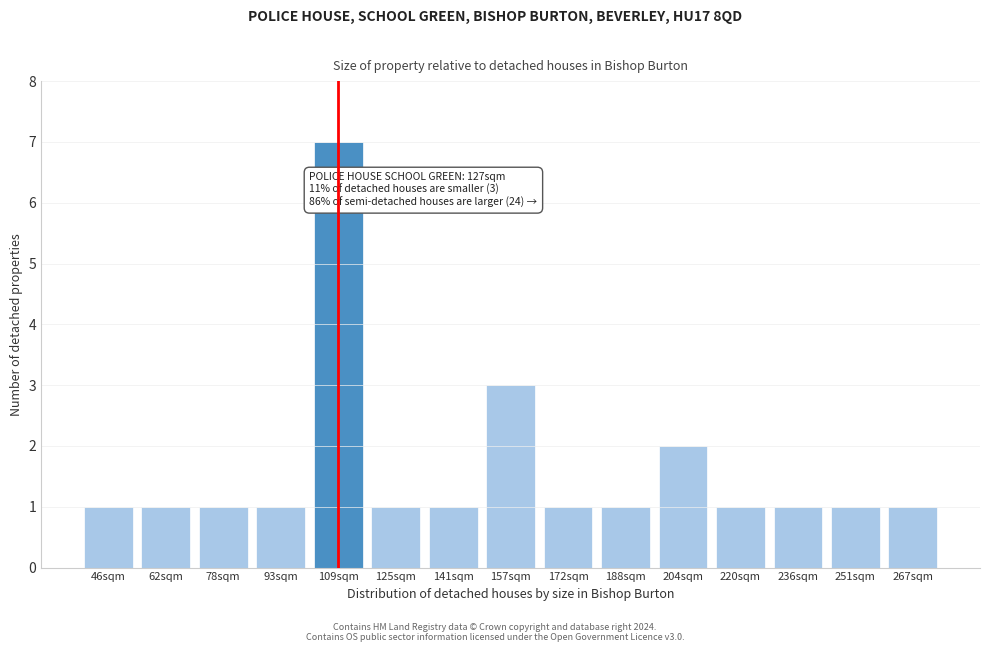

Reading left to right, extract all data points from this chart.

1	1	1	1	7	1	1	3	1	1	2	1	1	1	1